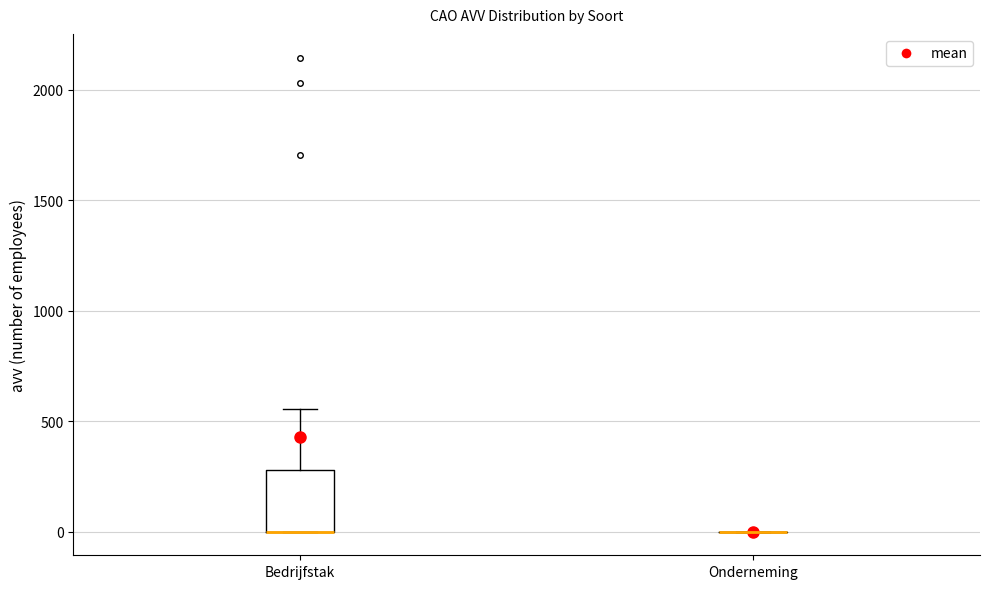

Where is the upper edge of the box for Bedrijfstak on the y-axis? The values are not printed on the chart, so give them approximately, as read against the axis.

300